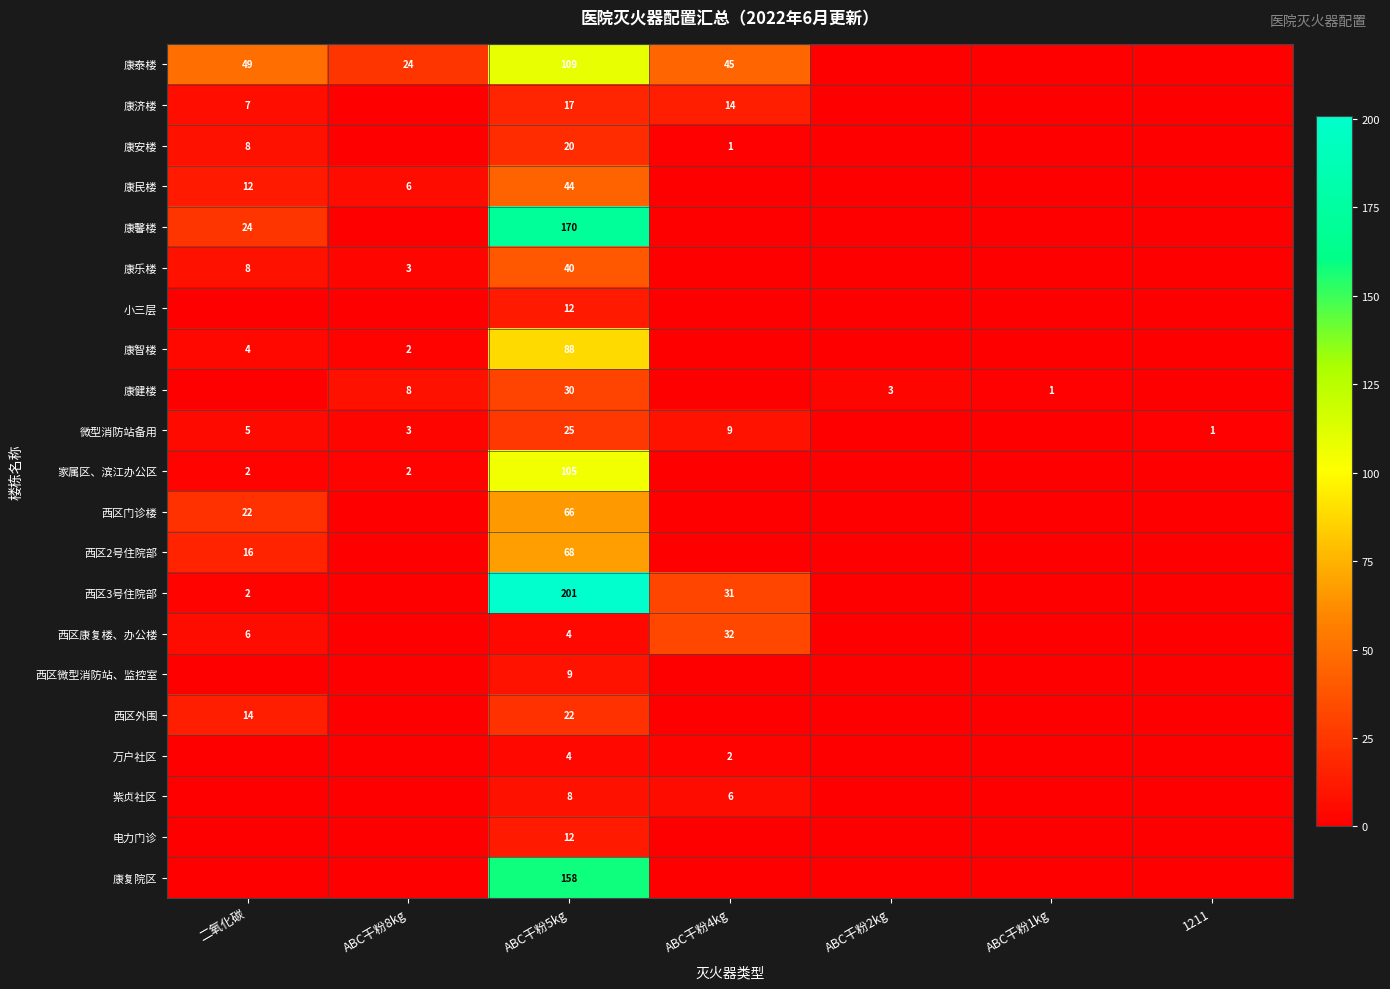

Is it true that 康智楼 equals 44 at ABC干粉5kg?

False